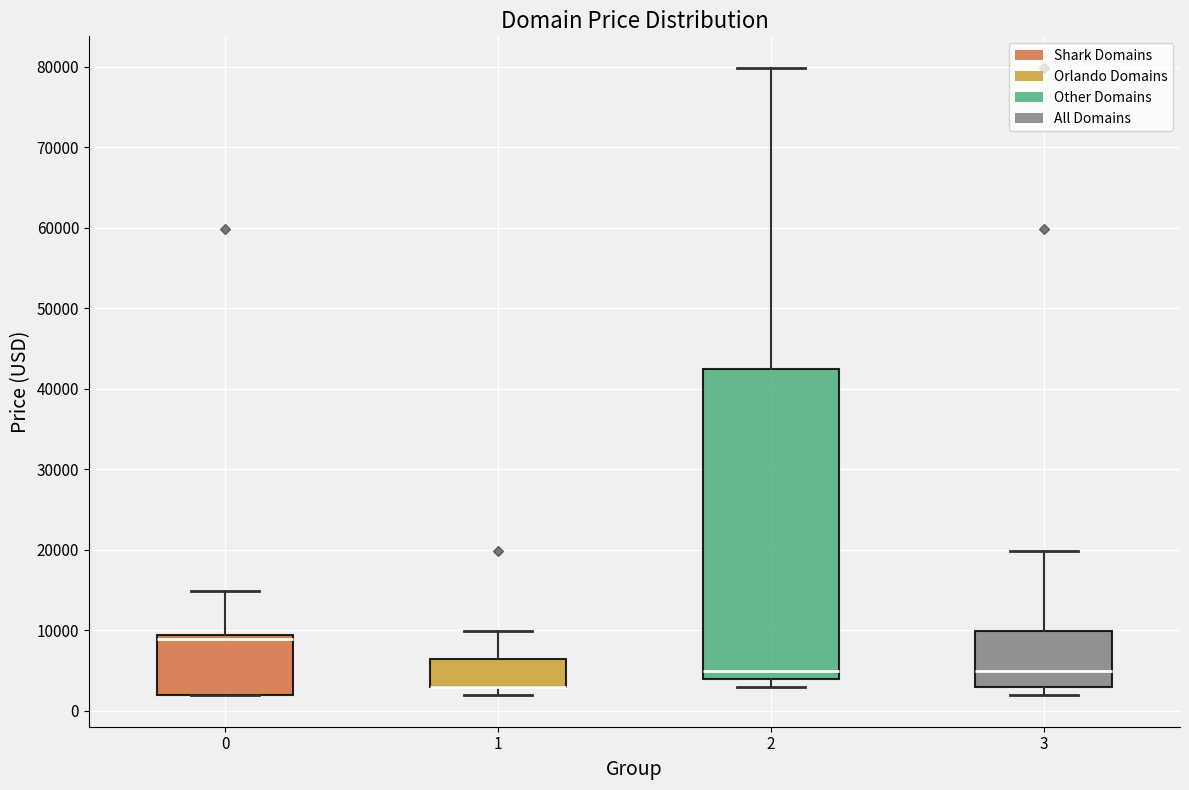

Reading left to right, transcribe this box plot: for each box, give where its median line is, the range the box spans, and where its two whiskers end, as read against the y-axis. The values are not printed on the chart, so give them approximately, as read against the axis.

0: median 9000 (just below the box's upper edge), box 2000 to 9000, whiskers 2000 to 15000
1: median 3000 (drawn on the box's lower edge), box 3000 to 6000, whiskers 2000 to 10000
2: median 5000, box 4000 to 42000, whiskers 3000 to 80000
3: median 5000, box 3000 to 10000, whiskers 2000 to 20000